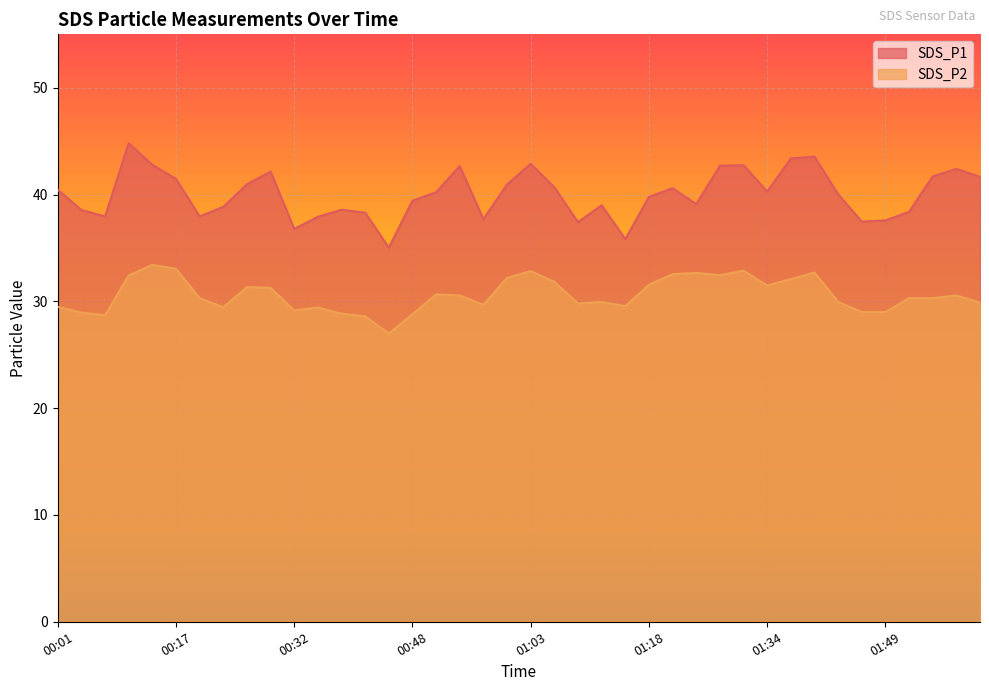

What are all the series names shown in the legend?

SDS_P1, SDS_P2